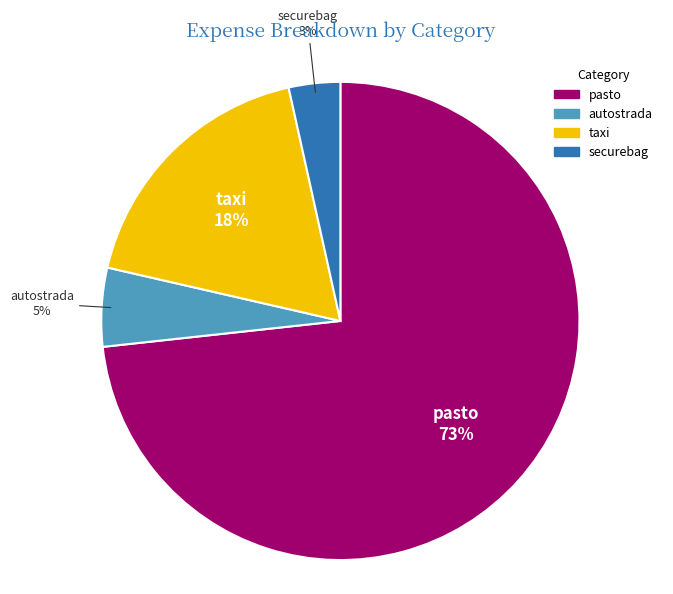

Is the sum of securebag and autostrada greater than half?

No